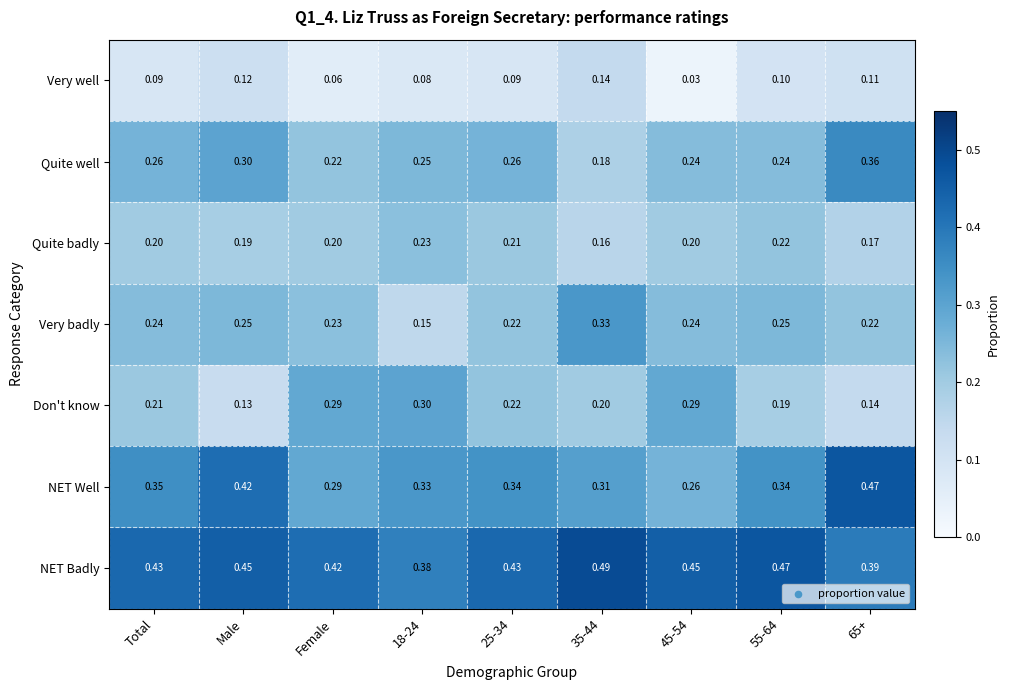

Rank the series by their maximum value, from highest to lowest.

NET Badly, NET Well, Quite well, Very badly, Don't know, Quite badly, Very well